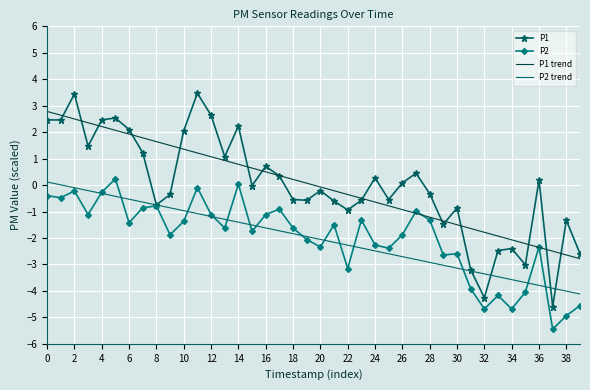

Count the number of categories in the chart.

40